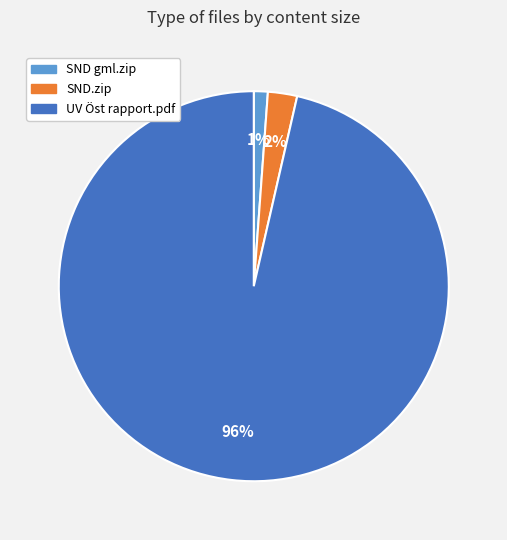

To the nearest percent, what is the average slice percentage?

33%